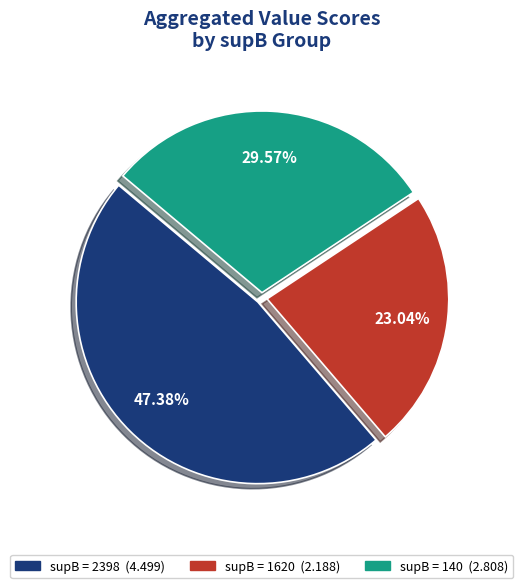

Is there any slice that represents more than half of the pie?

No